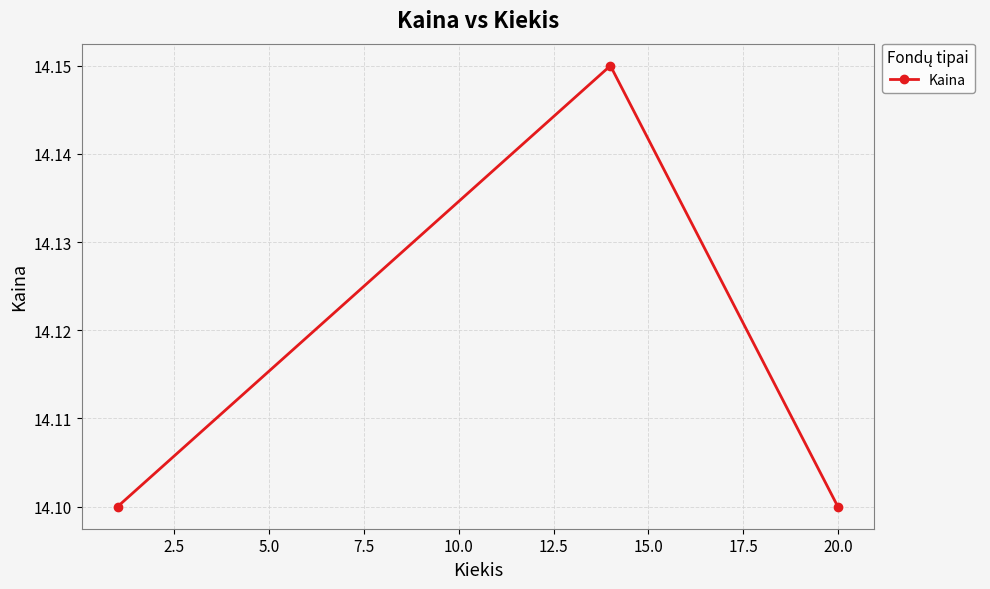

What is the smallest value displayed?

14.1